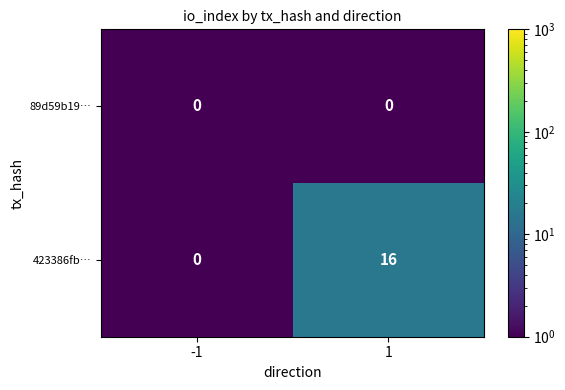

What is the average value of the 423386fb… series?

8